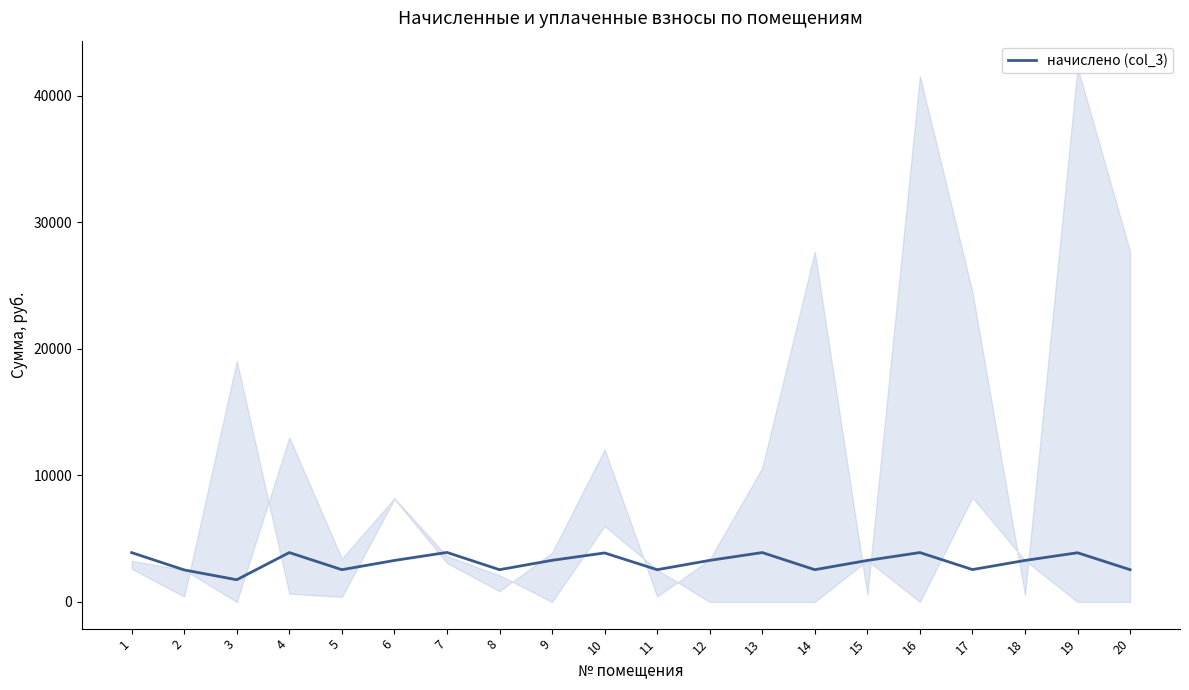

Is this an area chart (filled region under the line)?

No